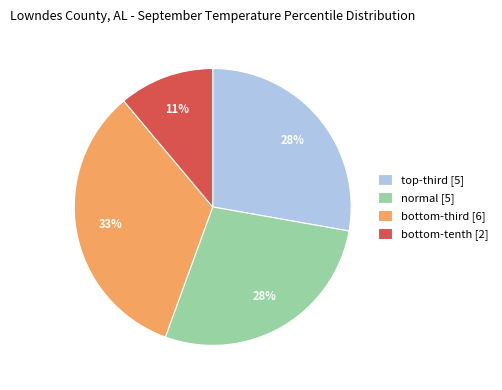

To the nearest percent, what is the average slice percentage?

25%